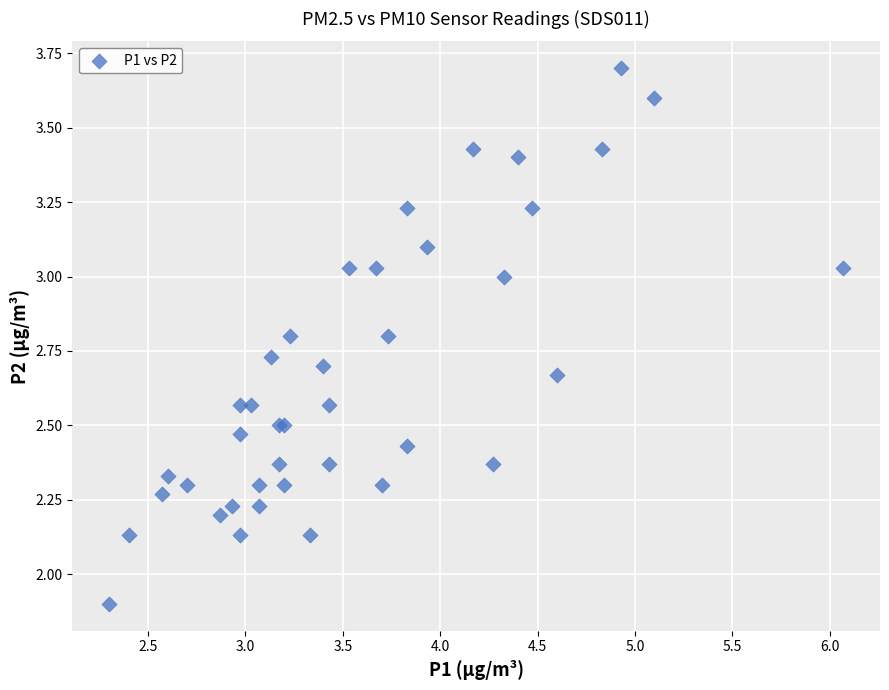

What Y value in the scatter plot is closest to 2?

1.9